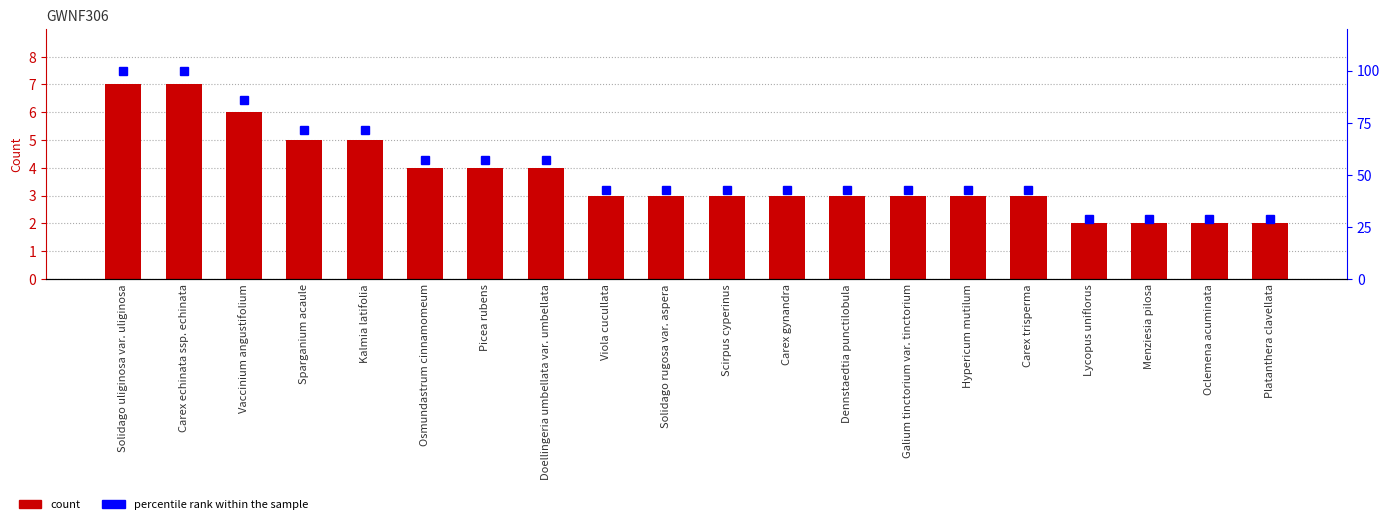

Which series has the largest range (max minus min)?

percentile rank within the sample